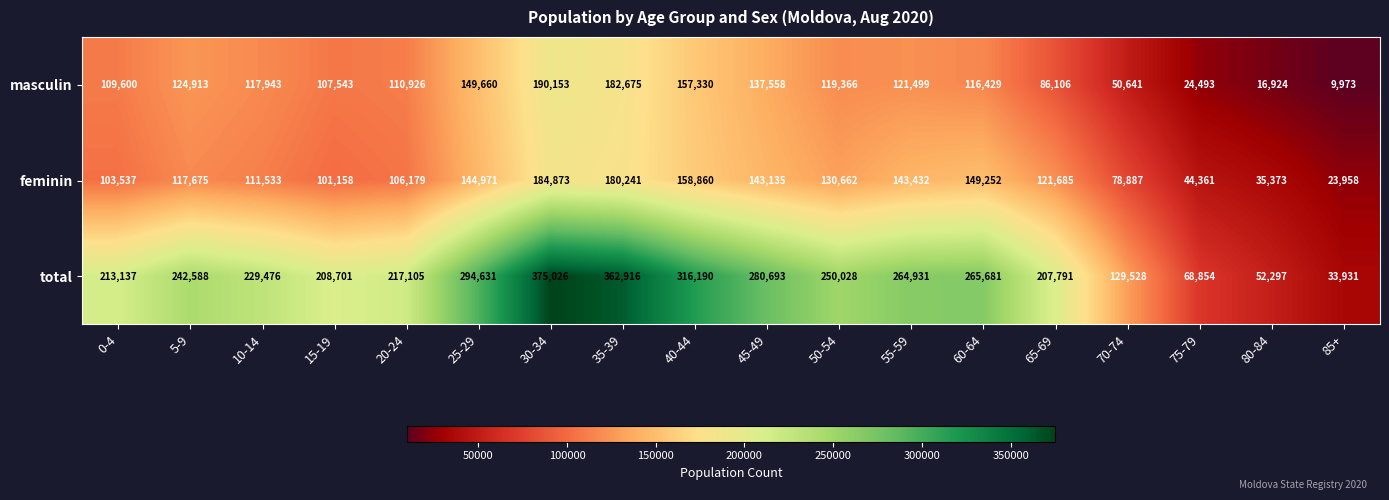

Which series has the widest spread of values?

total